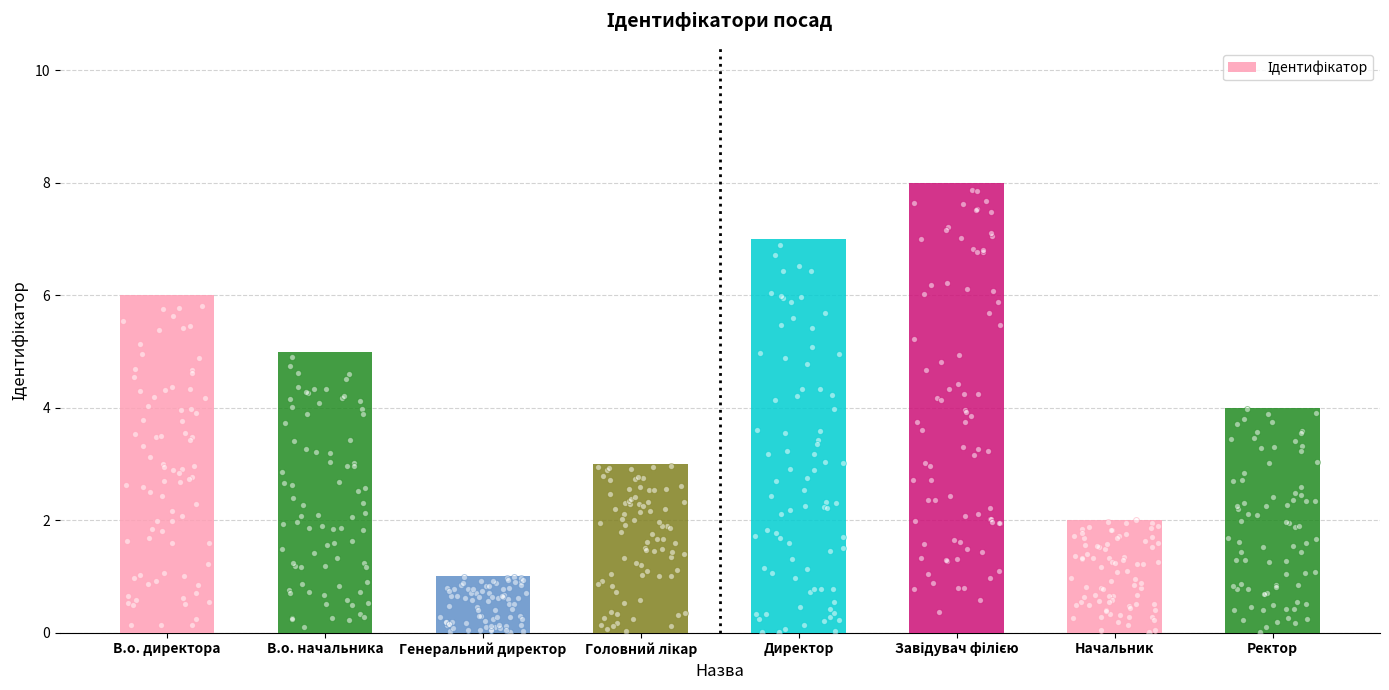

What is the ratio of the value at В.о. директора to the value at Завідувач філією?

0.8